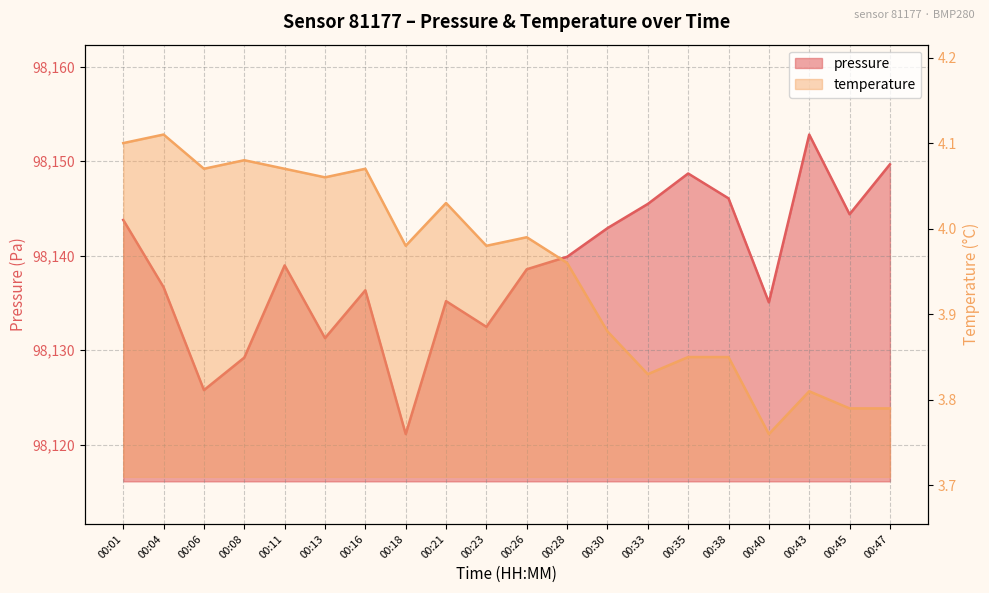

What is the total value across all series at 00:35?

98152.5